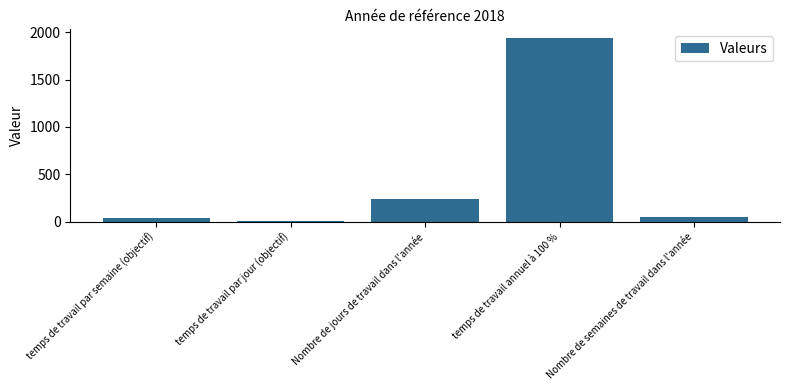

Between temps de travail annuel à 100 % and Nombre de jours de travail dans l'année, which is larger?

temps de travail annuel à 100 %